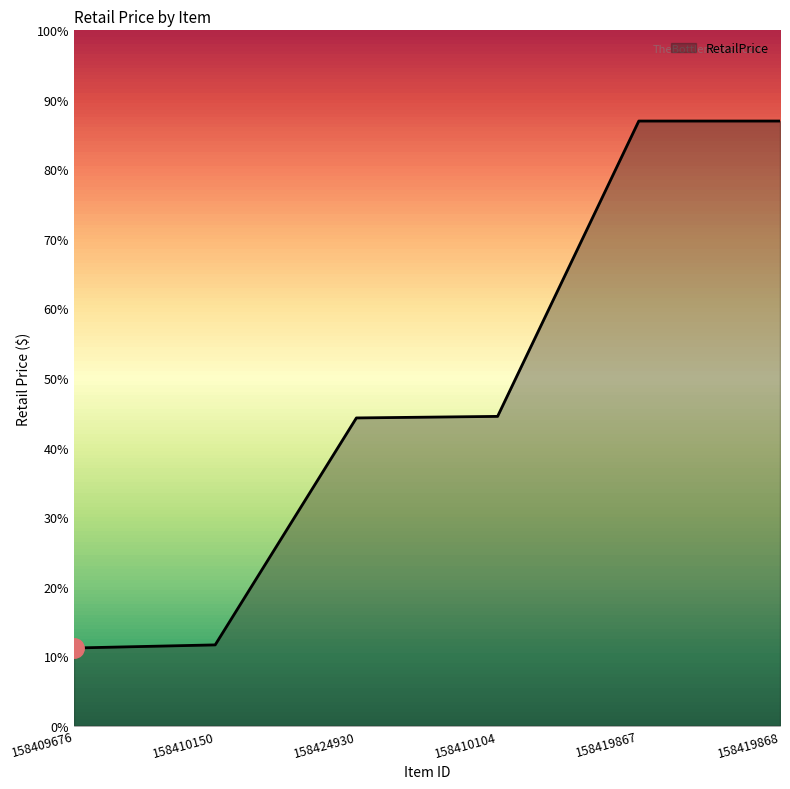

The chart shows a value of 78.6 at 158409676. True or false?

False